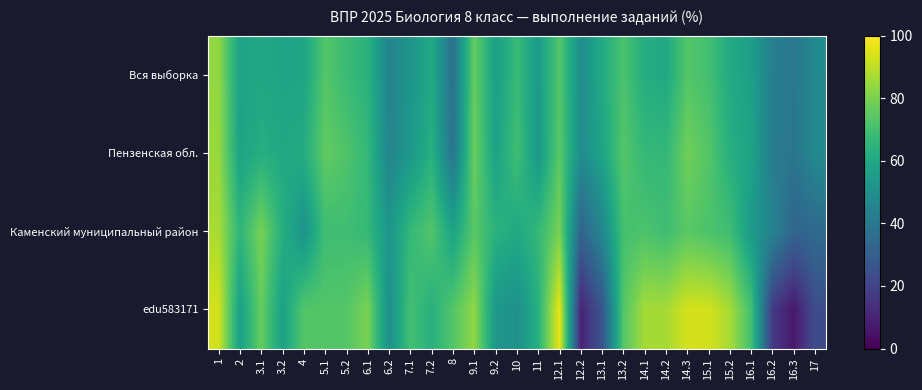

What is the spread (max minus min) of values at 6.2?

7.3